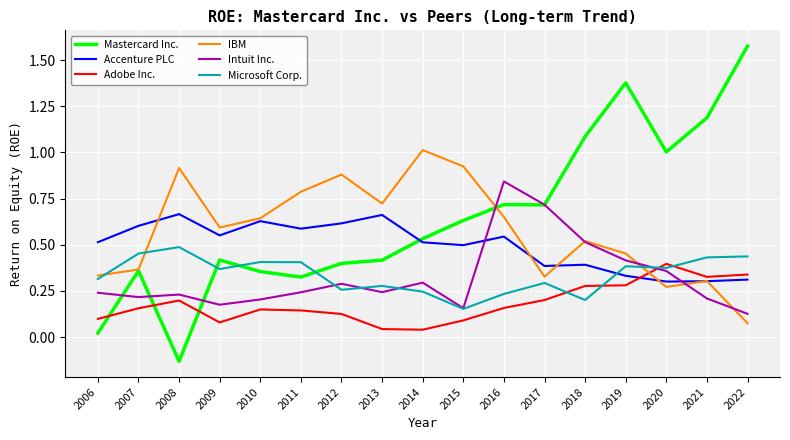

Count the number of data series in this chart.

6